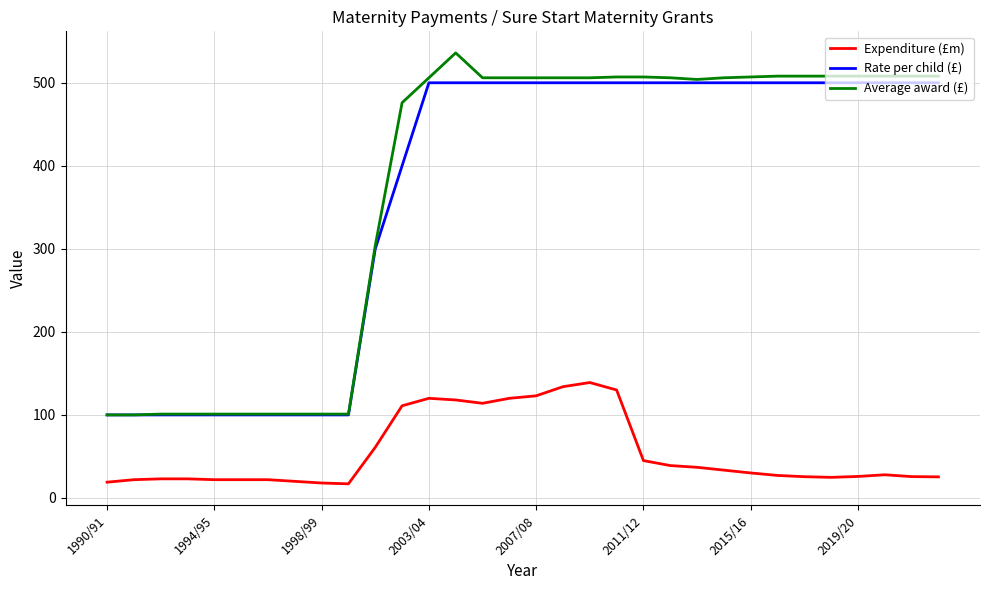

How many lines are shown in the chart?

3